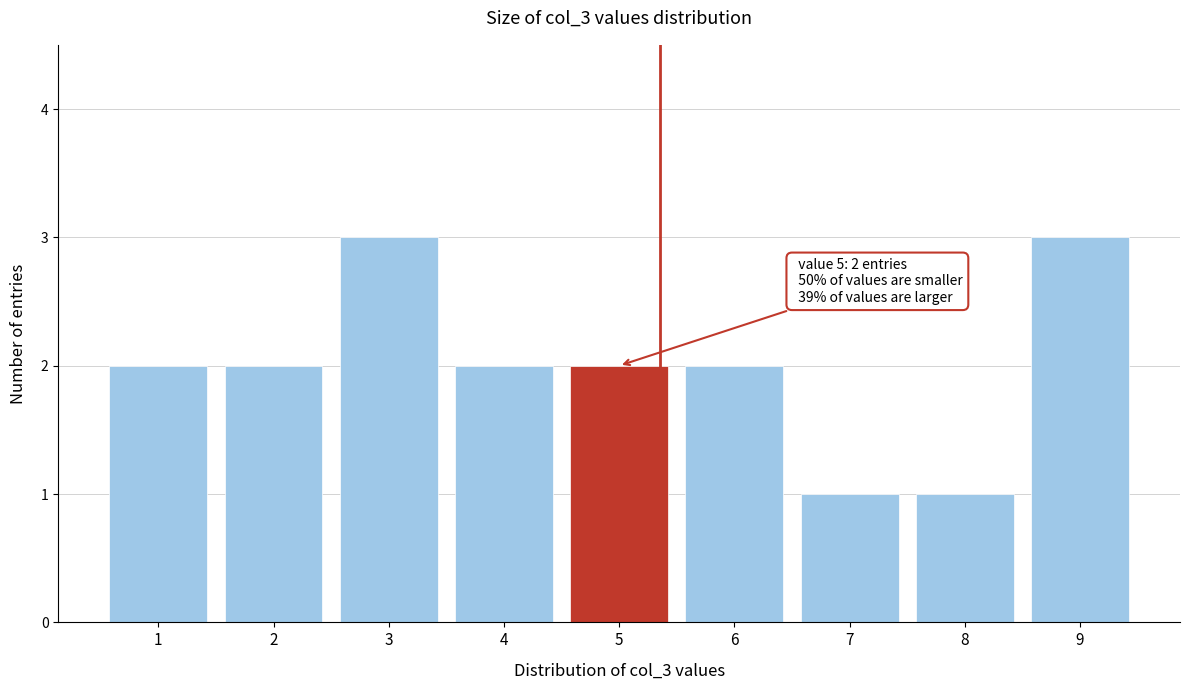

Reading left to right, transcribe all the data shown in this chart.

1=2	2=2	3=3	4=2	5=2	6=2	7=1	8=1	9=3